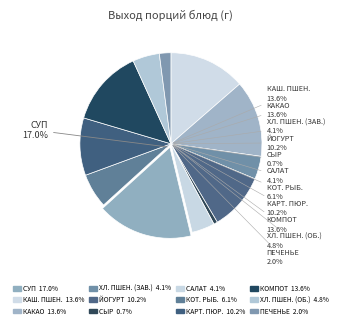

To the nearest percent, what percentage of the pie is Хлеб пшеничный (обед)?

5%